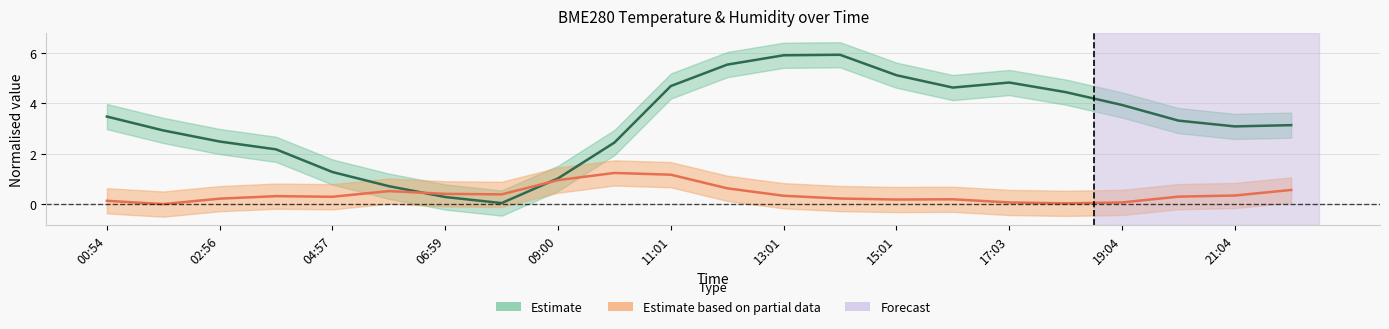

What is the average value of the BME280_humidity series?

0.4